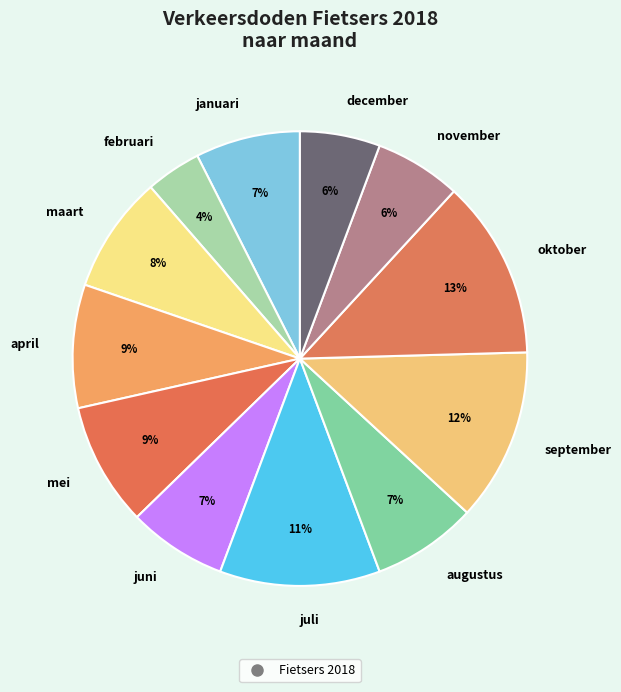

To the nearest percent, what is the difference between the juli and juni slice percentages?

4%